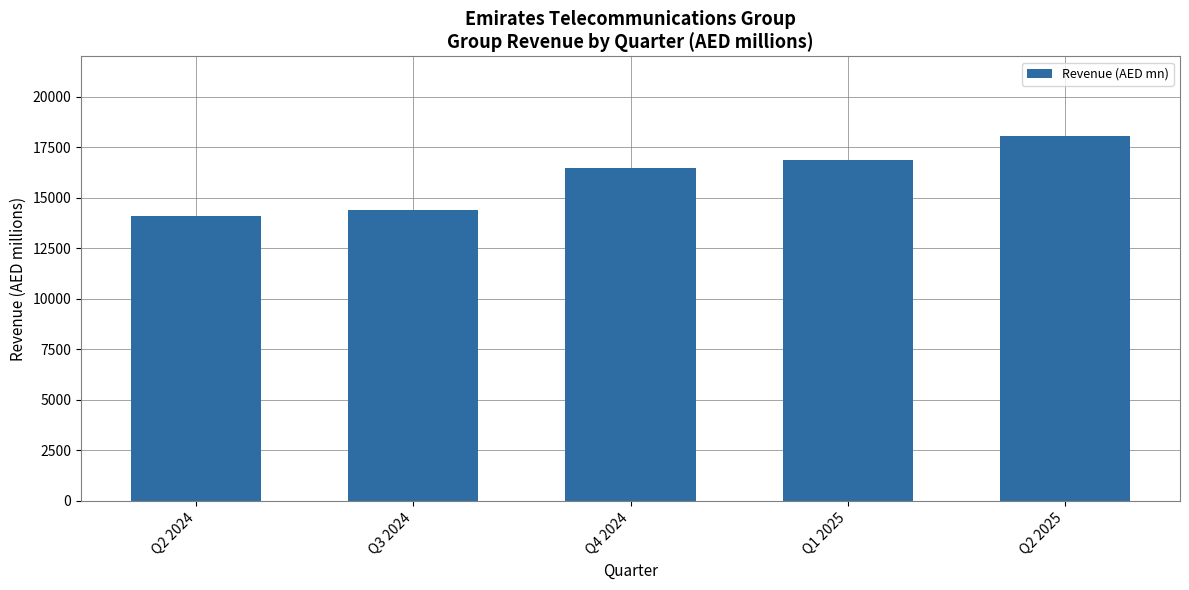

Reading left to right, transcribe all the data shown in this chart.

Q2 2024=14092.2	Q3 2024=14424.1	Q4 2024=16473.0	Q1 2025=16864.5	Q2 2025=18045.8